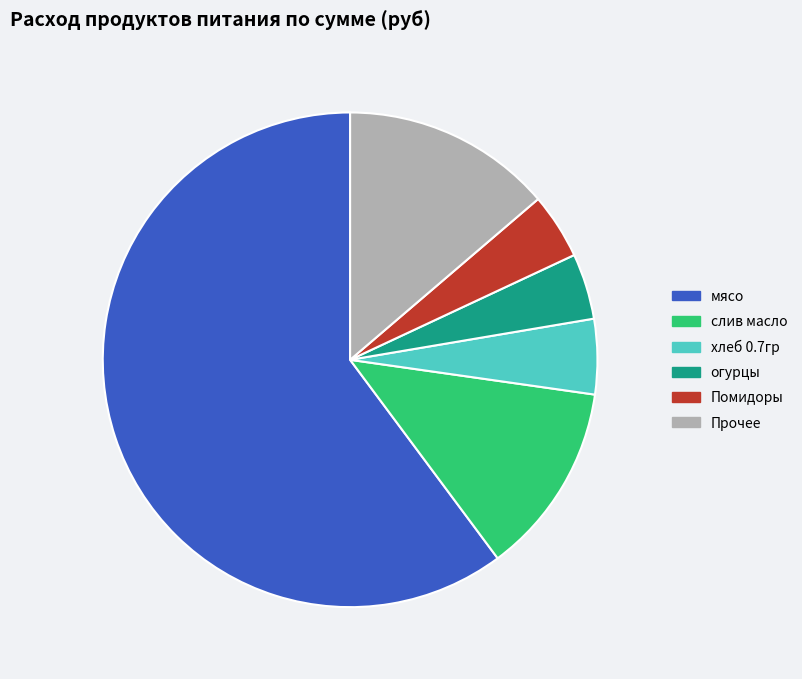

Which has a higher value, хлеб 0.7гр or Прочее?

Прочее